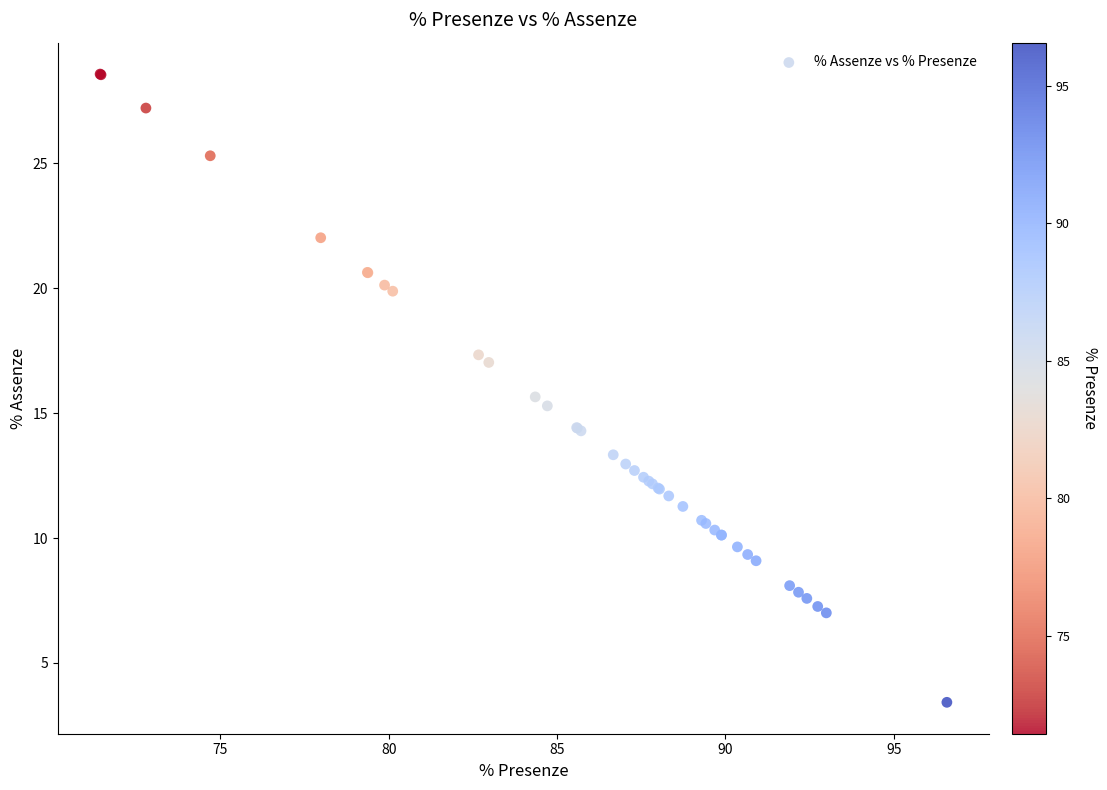

What Y value in the scatter plot is closest to 15?

15.3